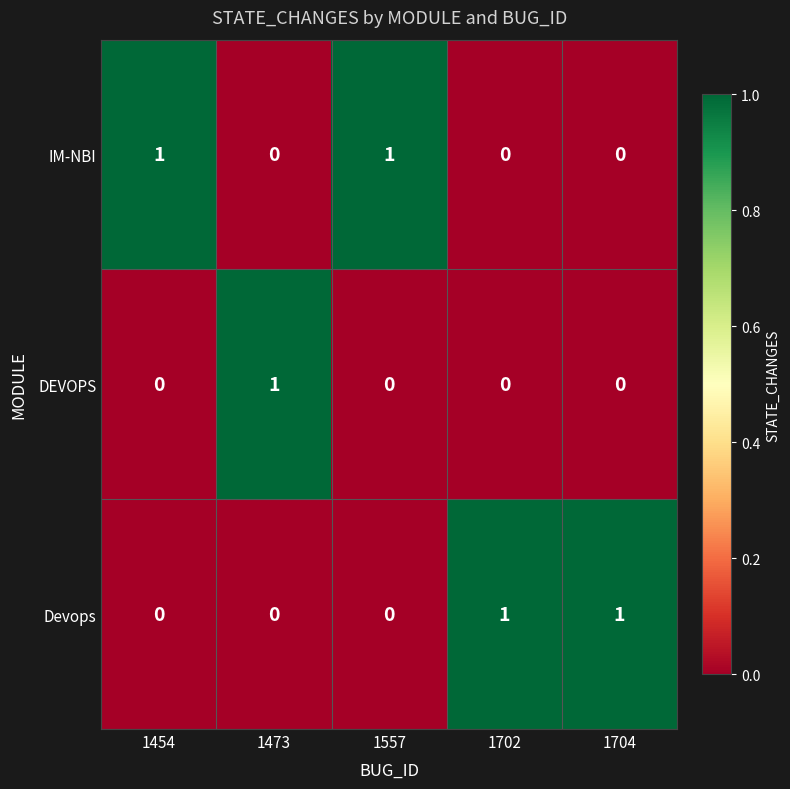

True or false: DEVOPS has a value of 0 at 1704.

True